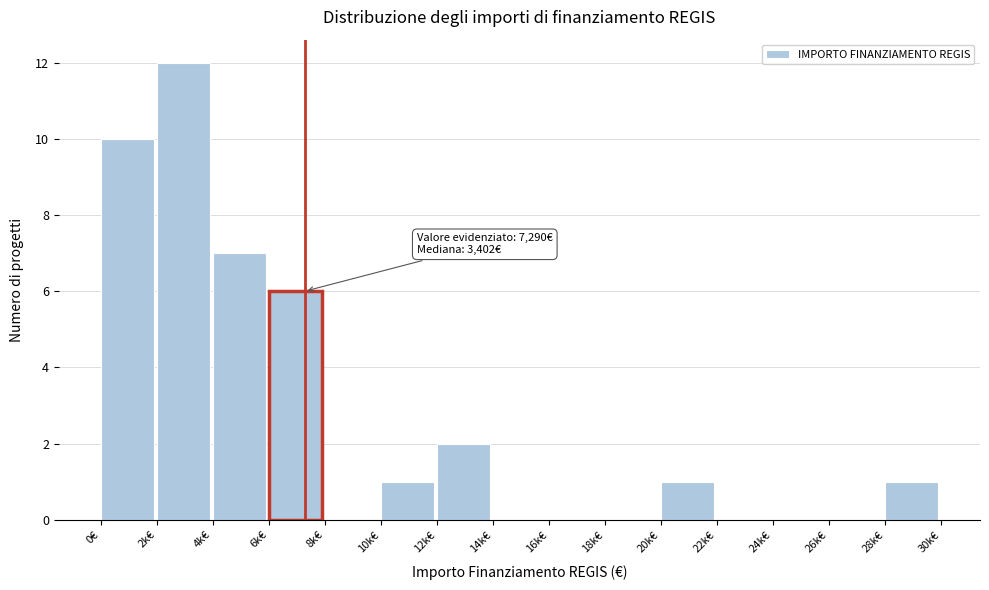

Reading right to left, list all the values displayed in this chart.

28k€=1	26k€=0	24k€=0	22k€=0	20k€=1	18k€=0	16k€=0	14k€=0	12k€=2	10k€=1	8k€=0	6k€=6	4k€=7	2k€=12	0€=10